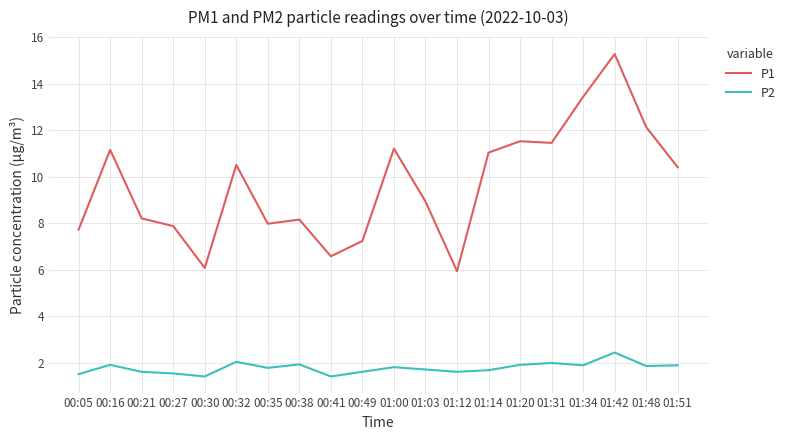

What is the maximum value for P1?

15.3